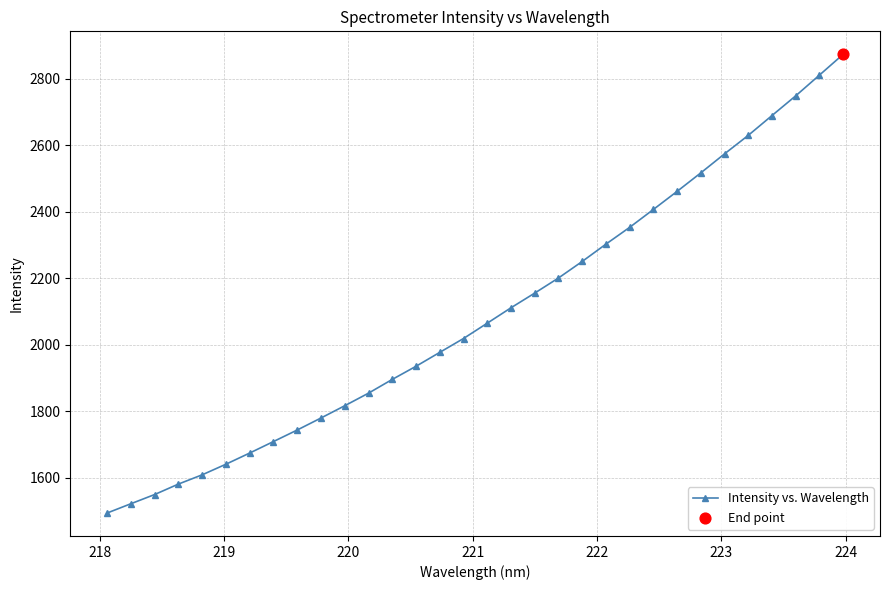

What is the sum of all values?

66959.8